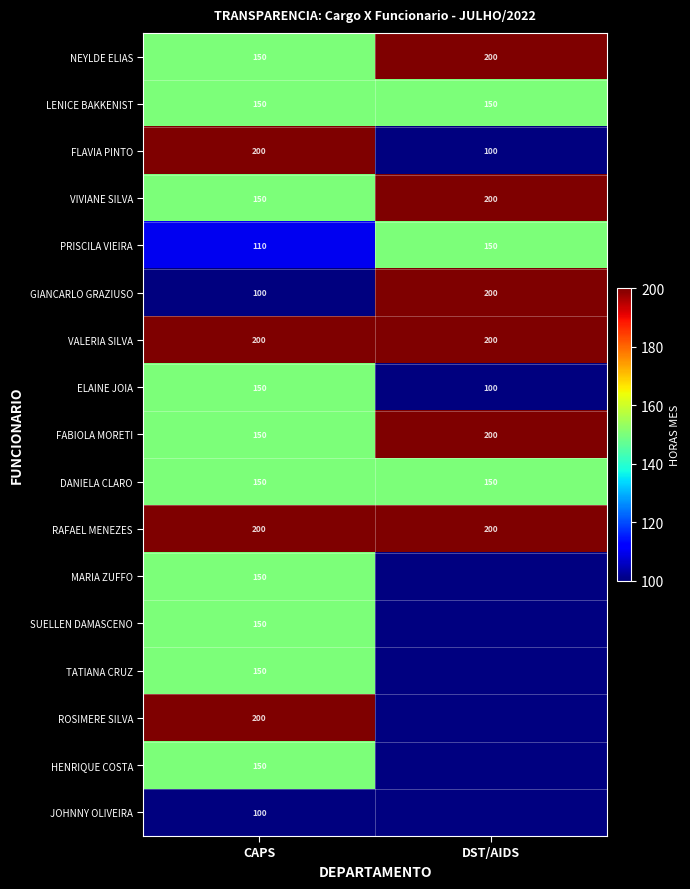

How many GIANCARLO GRAZIUSO values are between 100 and 200?

2